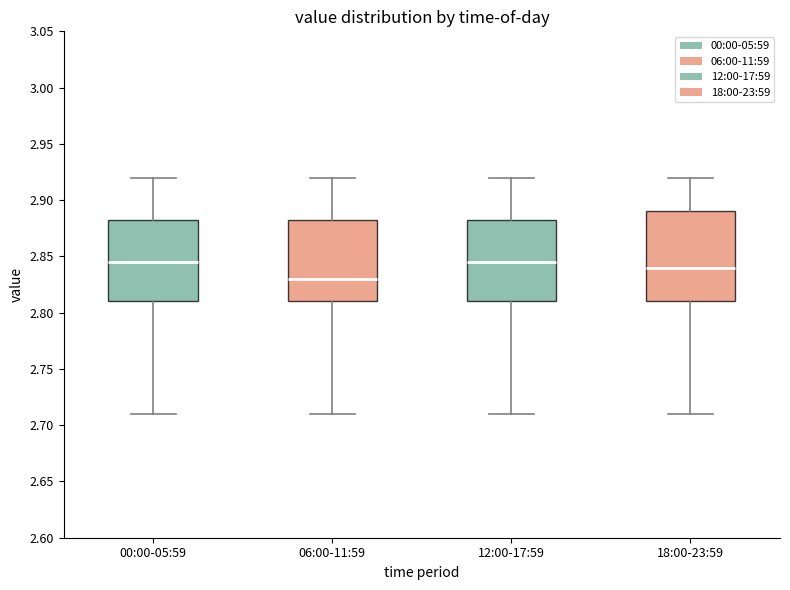

Where is the upper edge of the box for 00:00-05:59 on the y-axis? The values are not printed on the chart, so give them approximately, as read against the axis.

2.885